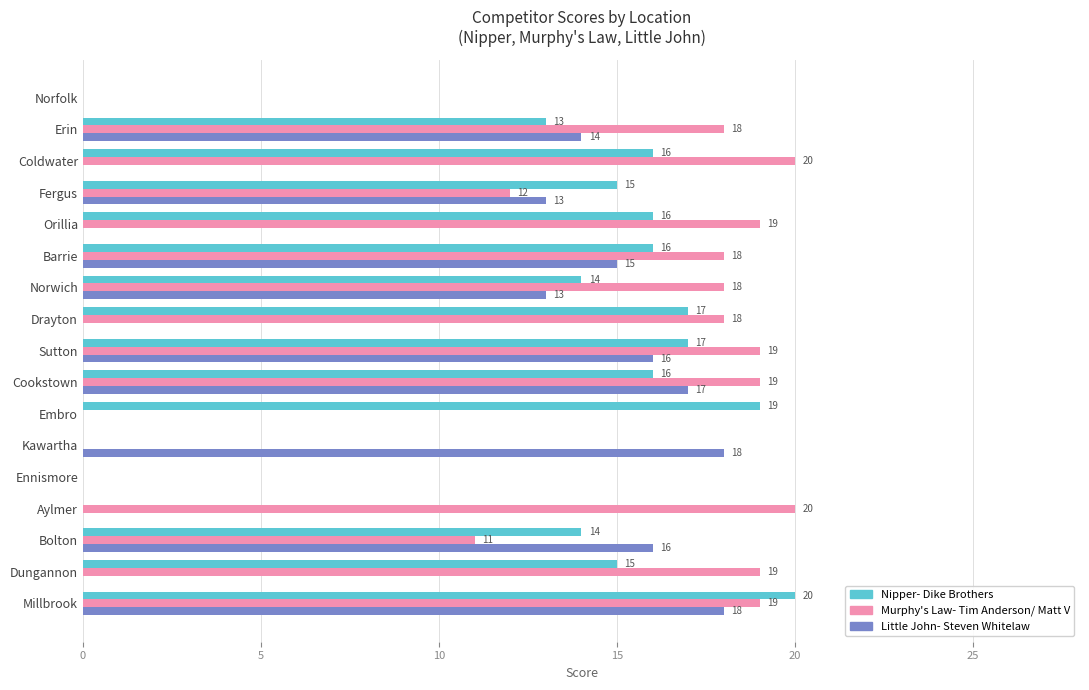

What is the highest value of the Nipper- Dike Brothers series?

20